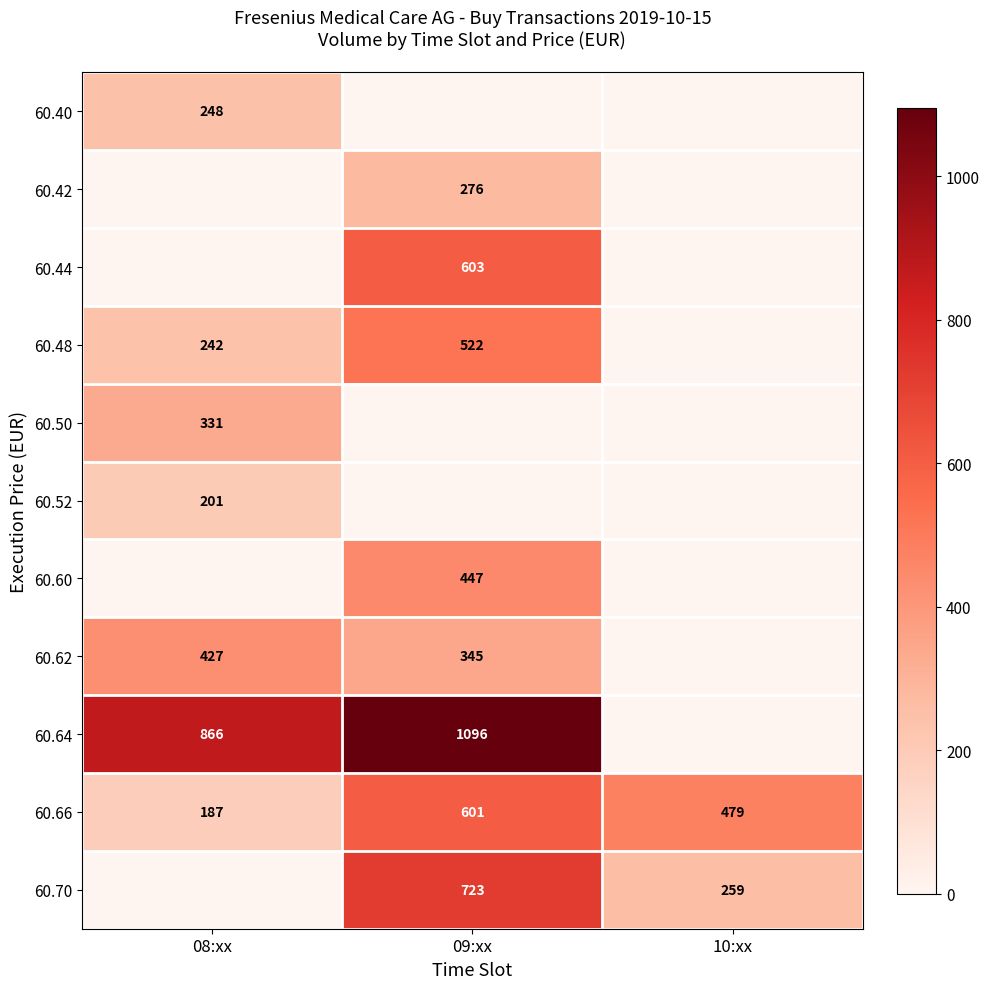

The 60.50 series shows 331 at 08:xx. True or false?

True